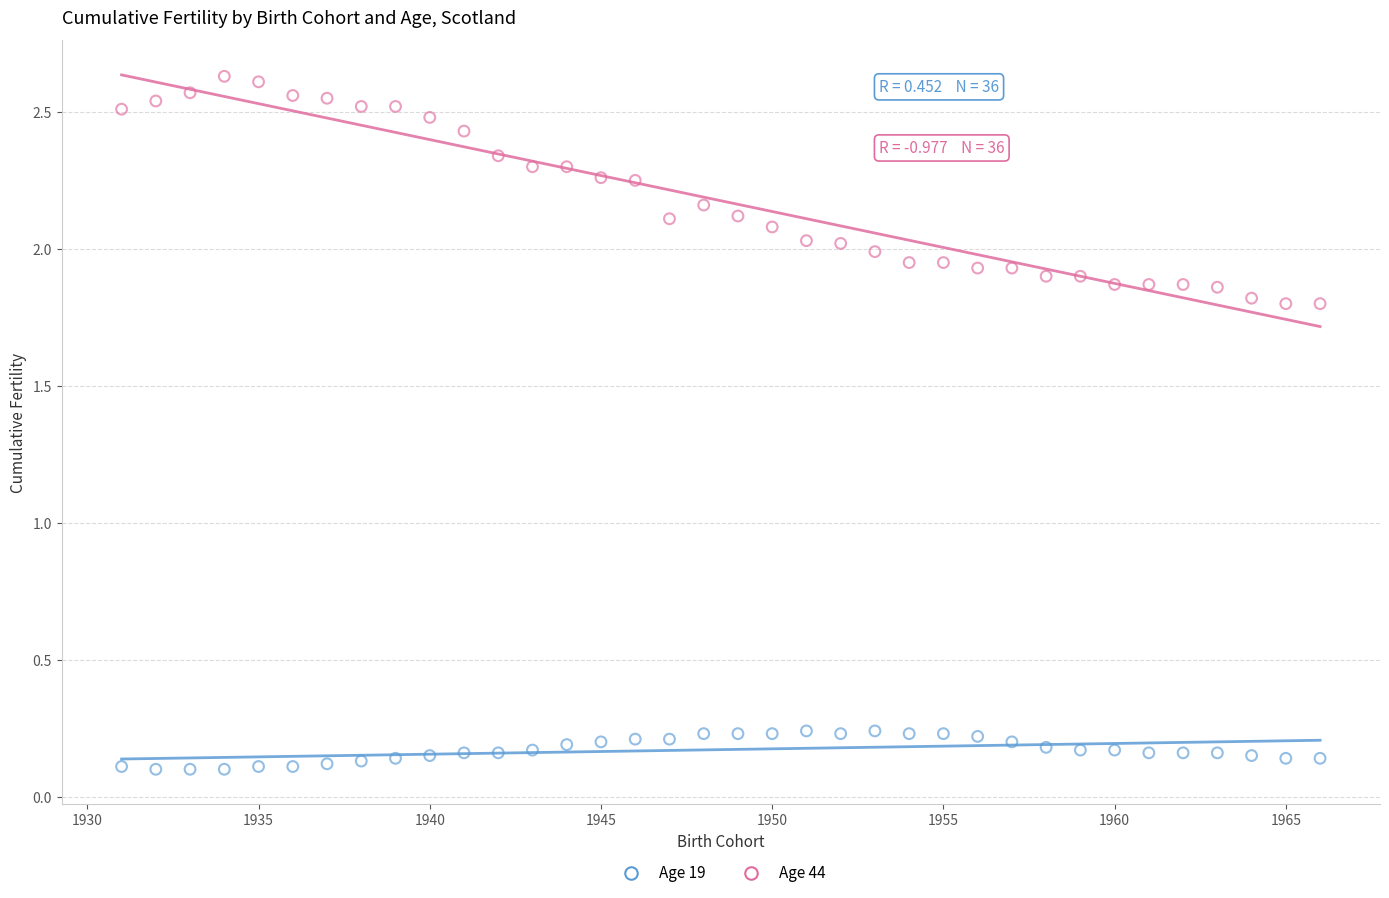

Across all data points, what is the range of X values (max minus min)?

35.0